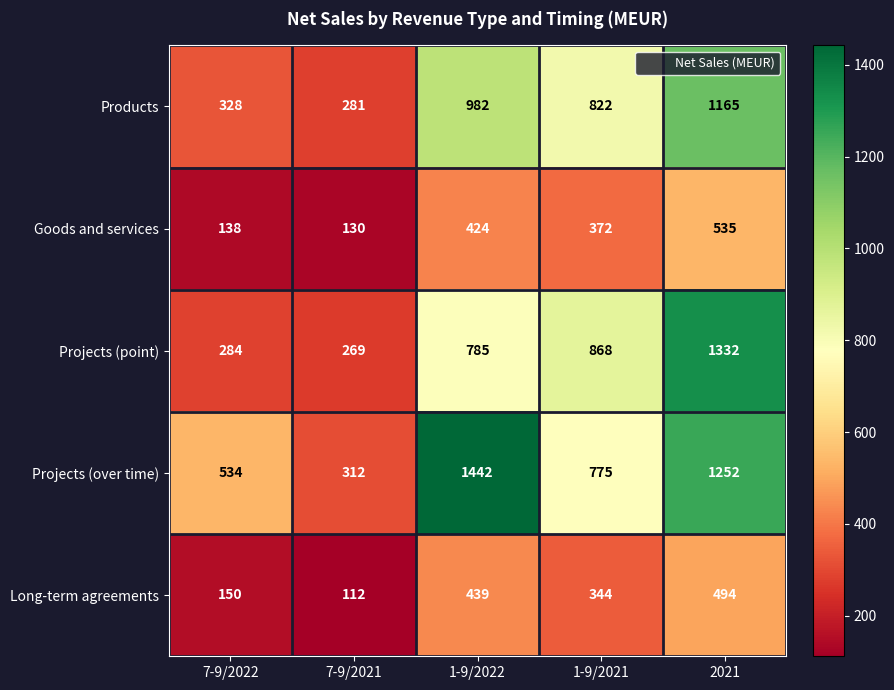

Which category has the highest value across all series?

1-9/2022